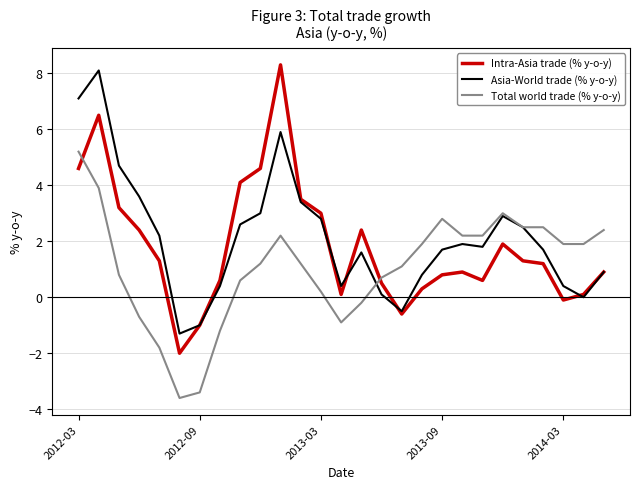

What is the minimum value shown in the chart?

-3.6